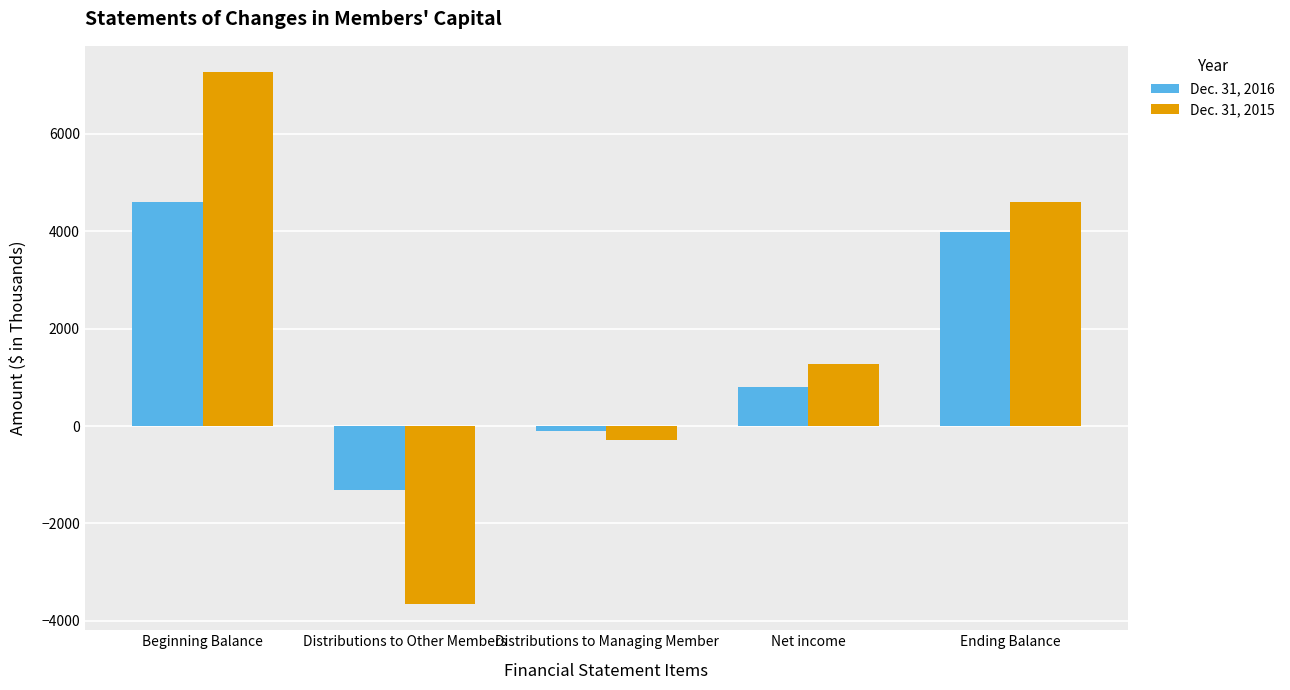

True or false: Dec. 31, 2016 has a value of 794 at Net income.

True